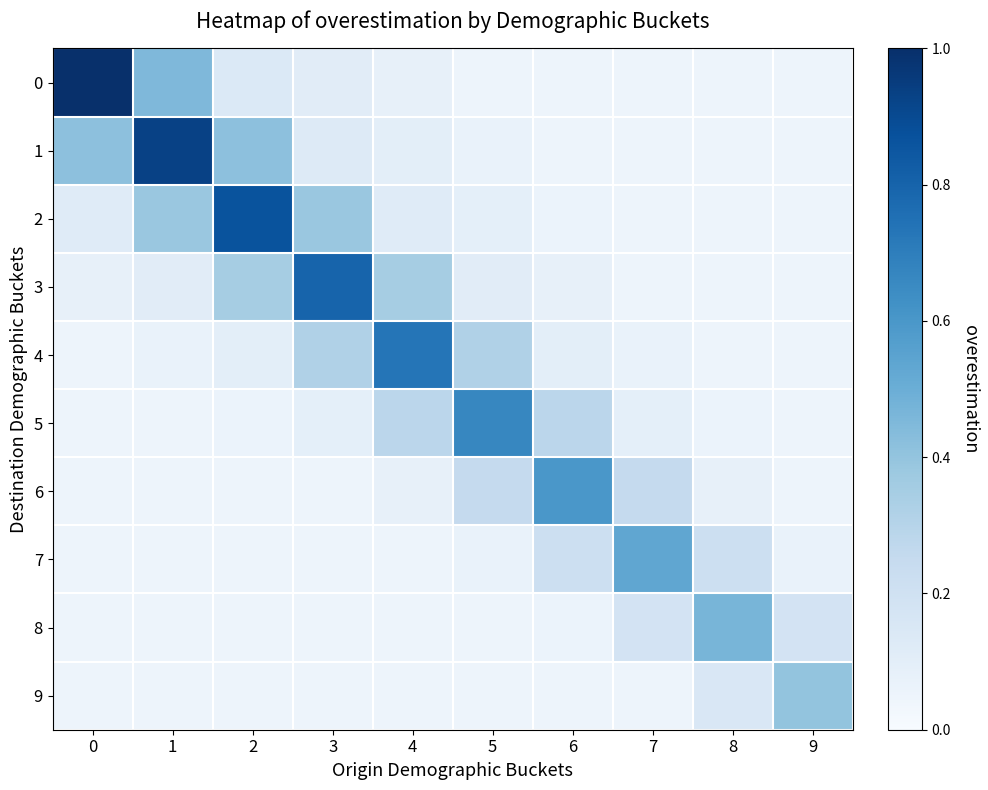

At 4, list the series in order from smallest to largest.

7, 8, 9, 0, 6, 1, 2, 5, 3, 4